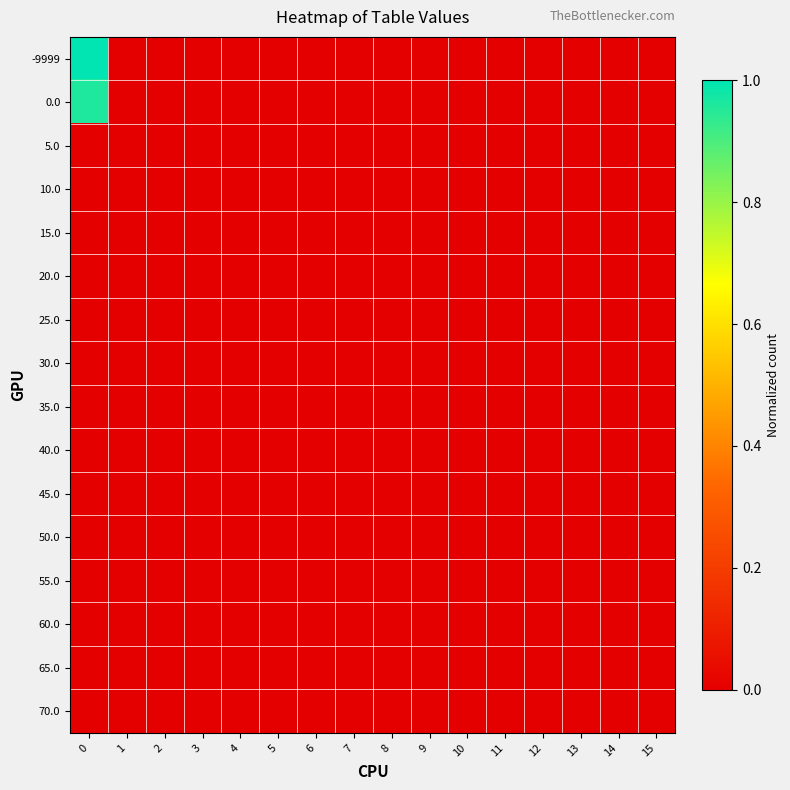

Reading left to right, what are all the values shown in this chart?

-9999: 0=1.0	1=0.0	2=0.0	3=0.0	4=0.0	5=0.0	6=0.0	7=0.0	8=0.0	9=0.0	10=0.0	11=0.0	12=0.0	13=0.0	14=0.0	15=0.0
0.0: 0=1.0	1=0.0	2=0.0	3=0.0	4=0.0	5=0.0	6=0.0	7=0.0	8=0.0	9=0.0	10=0.0	11=0.0	12=0.0	13=0.0	14=0.0	15=0.0
5.0: 0=0.0	1=0.0	2=0.0	3=0.0	4=0.0	5=0.0	6=0.0	7=0.0	8=0.0	9=0.0	10=0.0	11=0.0	12=0.0	13=0.0	14=0.0	15=0.0
10.0: 0=0.0	1=0.0	2=0.0	3=0.0	4=0.0	5=0.0	6=0.0	7=0.0	8=0.0	9=0.0	10=0.0	11=0.0	12=0.0	13=0.0	14=0.0	15=0.0
15.0: 0=0.0	1=0.0	2=0.0	3=0.0	4=0.0	5=0.0	6=0.0	7=0.0	8=0.0	9=0.0	10=0.0	11=0.0	12=0.0	13=0.0	14=0.0	15=0.0
20.0: 0=0.0	1=0.0	2=0.0	3=0.0	4=0.0	5=0.0	6=0.0	7=0.0	8=0.0	9=0.0	10=0.0	11=0.0	12=0.0	13=0.0	14=0.0	15=0.0
25.0: 0=0.0	1=0.0	2=0.0	3=0.0	4=0.0	5=0.0	6=0.0	7=0.0	8=0.0	9=0.0	10=0.0	11=0.0	12=0.0	13=0.0	14=0.0	15=0.0
30.0: 0=0.0	1=0.0	2=0.0	3=0.0	4=0.0	5=0.0	6=0.0	7=0.0	8=0.0	9=0.0	10=0.0	11=0.0	12=0.0	13=0.0	14=0.0	15=0.0
35.0: 0=0.0	1=0.0	2=0.0	3=0.0	4=0.0	5=0.0	6=0.0	7=0.0	8=0.0	9=0.0	10=0.0	11=0.0	12=0.0	13=0.0	14=0.0	15=0.0
40.0: 0=0.0	1=0.0	2=0.0	3=0.0	4=0.0	5=0.0	6=0.0	7=0.0	8=0.0	9=0.0	10=0.0	11=0.0	12=0.0	13=0.0	14=0.0	15=0.0
45.0: 0=0.0	1=0.0	2=0.0	3=0.0	4=0.0	5=0.0	6=0.0	7=0.0	8=0.0	9=0.0	10=0.0	11=0.0	12=0.0	13=0.0	14=0.0	15=0.0
50.0: 0=0.0	1=0.0	2=0.0	3=0.0	4=0.0	5=0.0	6=0.0	7=0.0	8=0.0	9=0.0	10=0.0	11=0.0	12=0.0	13=0.0	14=0.0	15=0.0
55.0: 0=0.0	1=0.0	2=0.0	3=0.0	4=0.0	5=0.0	6=0.0	7=0.0	8=0.0	9=0.0	10=0.0	11=0.0	12=0.0	13=0.0	14=0.0	15=0.0
60.0: 0=0.0	1=0.0	2=0.0	3=0.0	4=0.0	5=0.0	6=0.0	7=0.0	8=0.0	9=0.0	10=0.0	11=0.0	12=0.0	13=0.0	14=0.0	15=0.0
65.0: 0=0.0	1=0.0	2=0.0	3=0.0	4=0.0	5=0.0	6=0.0	7=0.0	8=0.0	9=0.0	10=0.0	11=0.0	12=0.0	13=0.0	14=0.0	15=0.0
70.0: 0=0.0	1=0.0	2=0.0	3=0.0	4=0.0	5=0.0	6=0.0	7=0.0	8=0.0	9=0.0	10=0.0	11=0.0	12=0.0	13=0.0	14=0.0	15=0.0